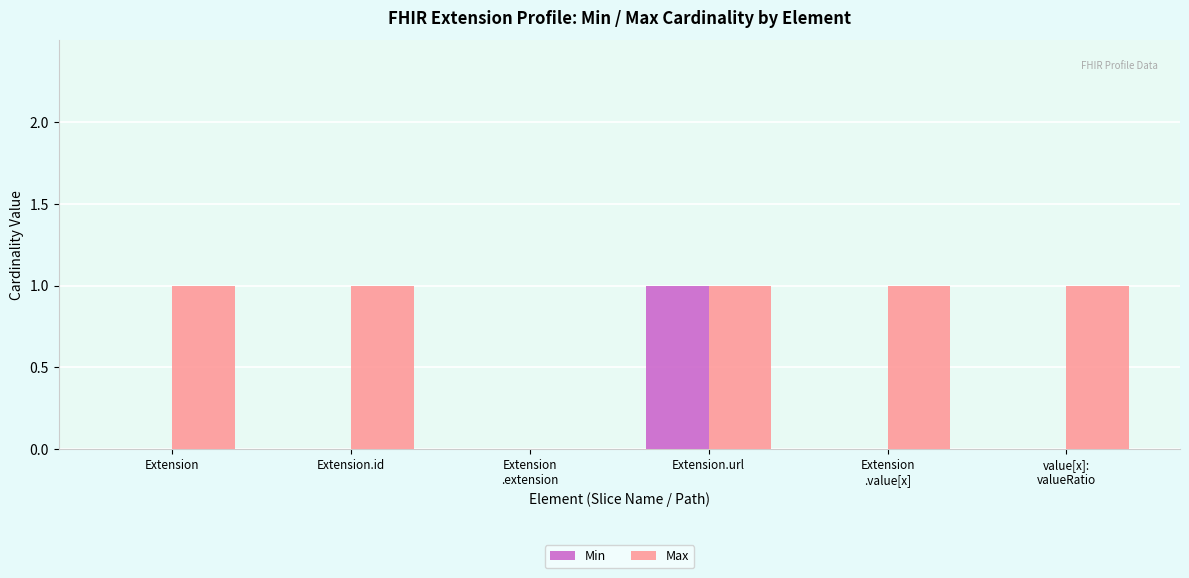

How many groups of bars are there?

6